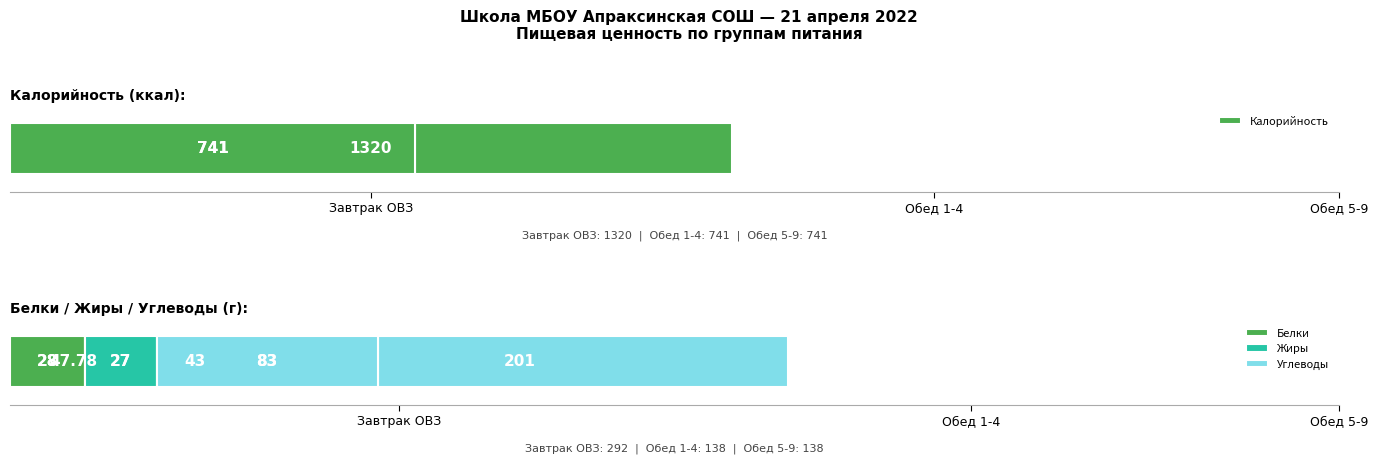

Reading left to right, list all the values displayed in this chart.

Калорийность: Завтрак ОВЗ=1320.0	Обед 1-4=741.0	Обед 5-9=741.0
Белки: Завтрак ОВЗ=47.8	Обед 1-4=28.0	Обед 5-9=28.0
Жиры: Завтрак ОВЗ=43.0	Обед 1-4=27.0	Обед 5-9=27.0
Углеводы: Завтрак ОВЗ=201.0	Обед 1-4=83.0	Обед 5-9=83.0